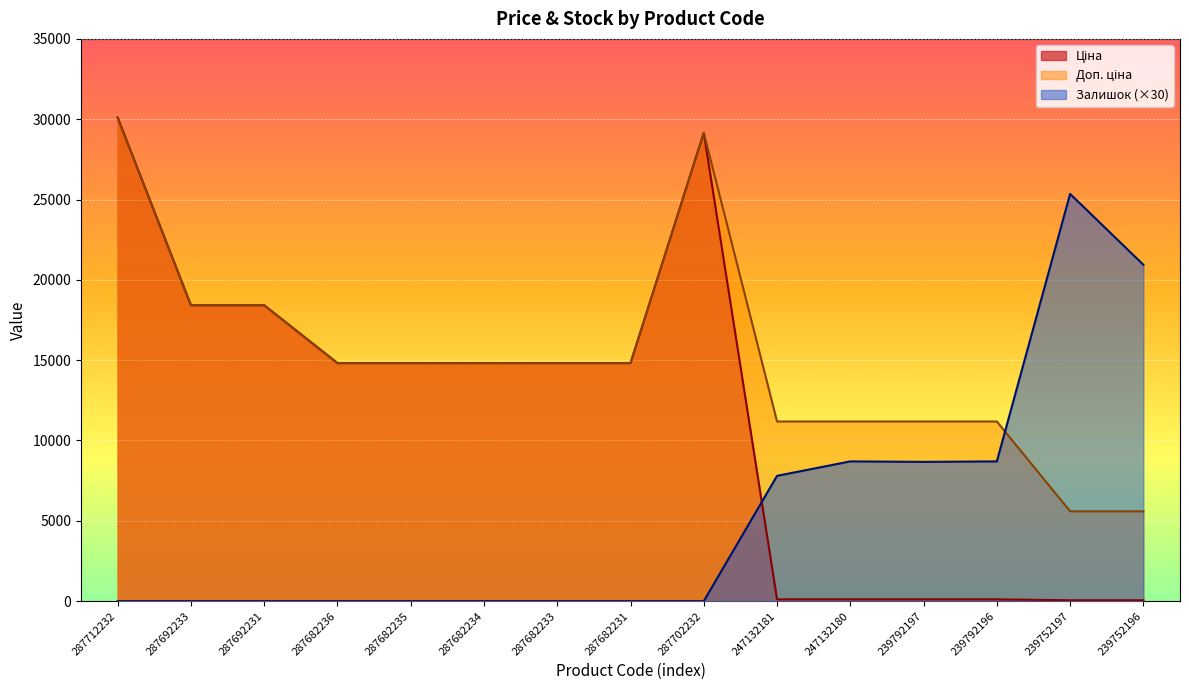

Where is Залишок nearest to the value 12675?

247132180